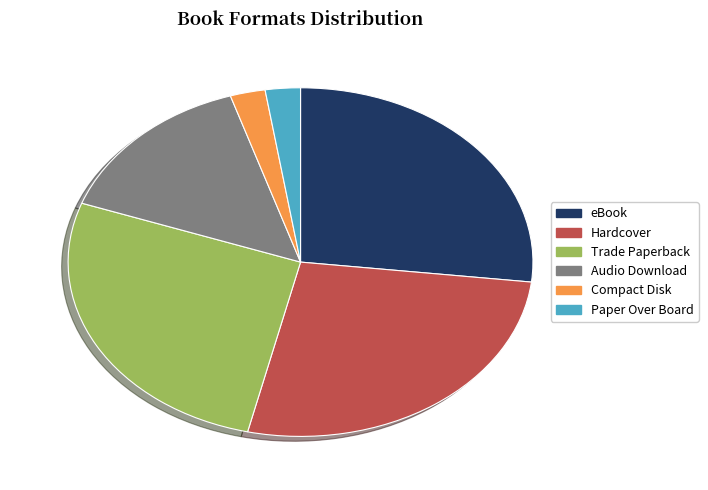

Count the number of slices in the pie.

6